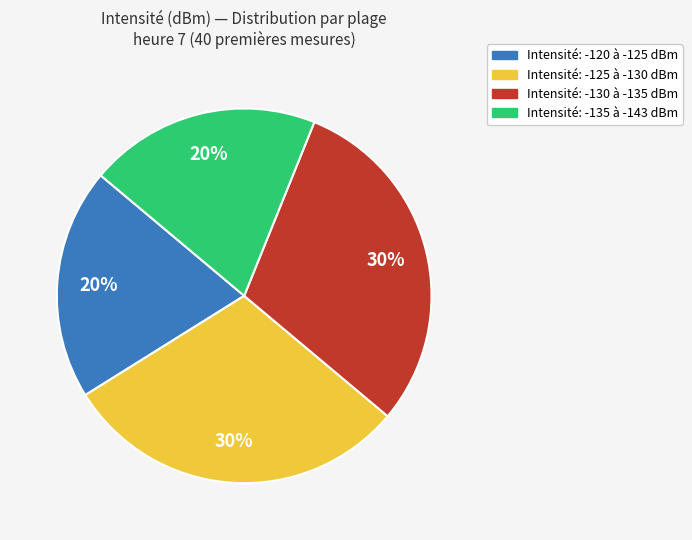

To the nearest percent, what is the average slice percentage?

25%